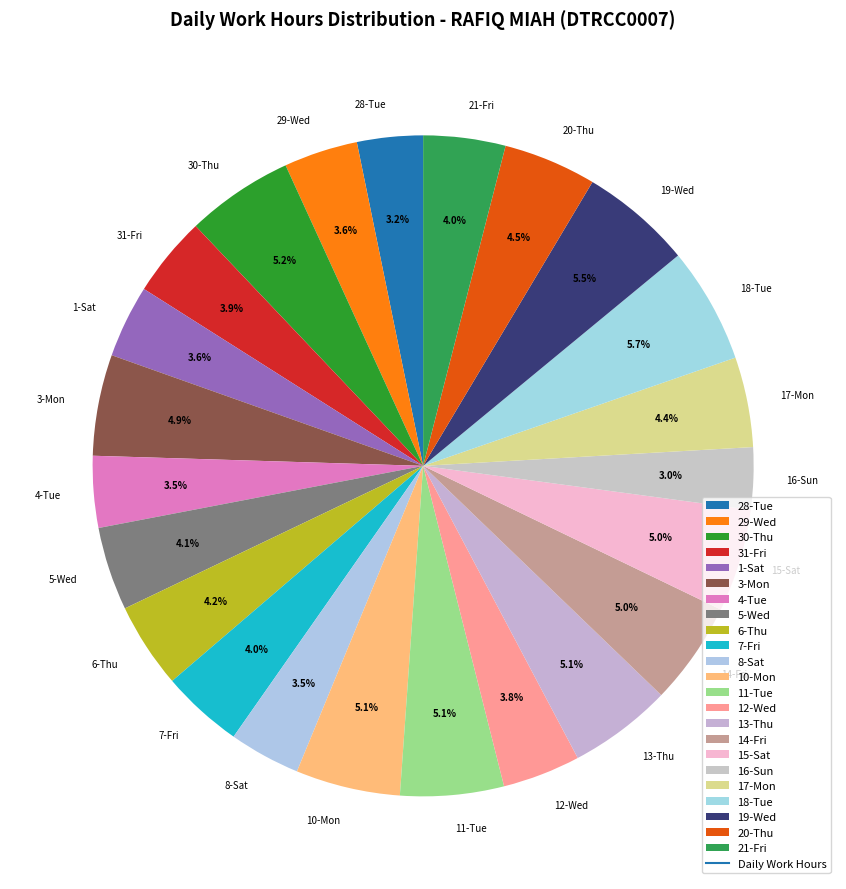

Do 17-Mon and 20-Thu together represent more than half of the pie?

No